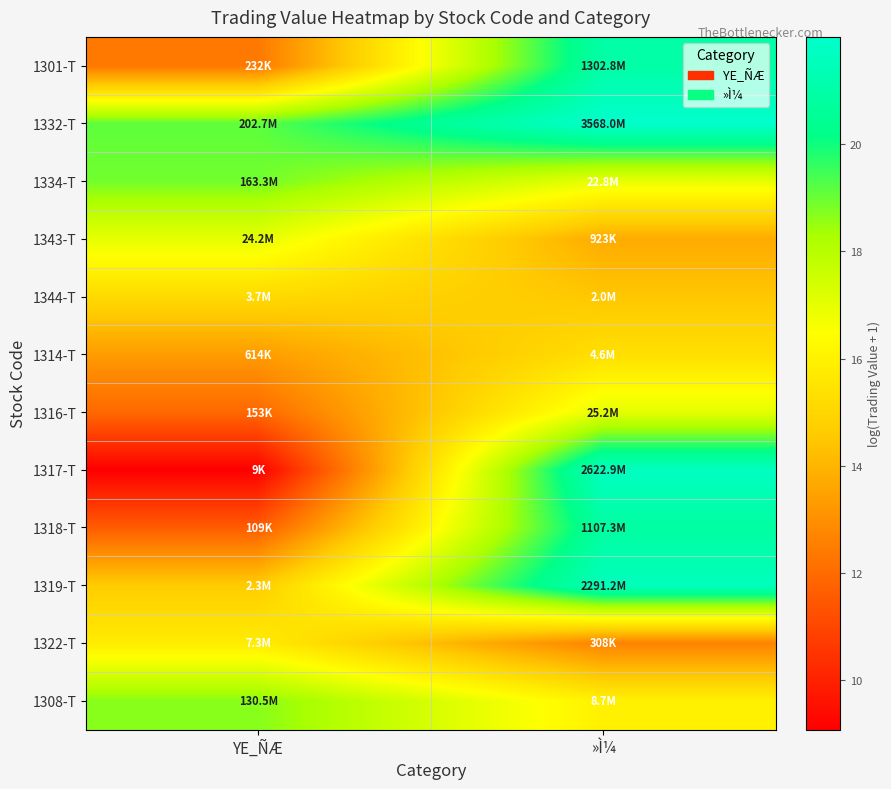

Reading right to left, what are all the values shown in this chart?

1301-T: »Ì¼=21.0	YE_ÑÆ=12.4
1332-T: »Ì¼=22.0	YE_ÑÆ=19.1
1334-T: »Ì¼=16.9	YE_ÑÆ=18.9
1343-T: »Ì¼=13.7	YE_ÑÆ=17.0
1344-T: »Ì¼=14.5	YE_ÑÆ=15.1
1314-T: »Ì¼=15.3	YE_ÑÆ=13.3
1316-T: »Ì¼=17.0	YE_ÑÆ=11.9
1317-T: »Ì¼=21.7	YE_ÑÆ=9.1
1318-T: »Ì¼=20.8	YE_ÑÆ=11.6
1319-T: »Ì¼=21.6	YE_ÑÆ=14.7
1322-T: »Ì¼=12.6	YE_ÑÆ=15.8
1308-T: »Ì¼=16.0	YE_ÑÆ=18.7